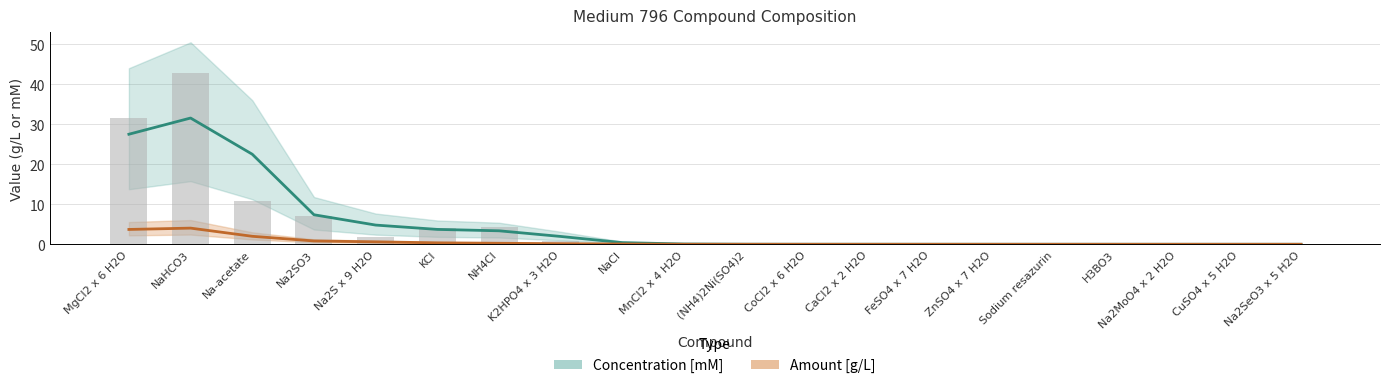

List the labels in order of value, smallest first.

Na2SeO3 x 5 H2O, CuSO4 x 5 H2O, Na2MoO4 x 2 H2O, H3BO3, Sodium resazurin, ZnSO4 x 7 H2O, FeSO4 x 7 H2O, (NH4)2Ni(SO4)2, CaCl2 x 2 H2O, CoCl2 x 6 H2O, MnCl2 x 4 H2O, NaCl, K2HPO4 x 3 H2O, Na2S x 9 H2O, KCl, NH4Cl, Na2SO3, Na-acetate, MgCl2 x 6 H2O, NaHCO3